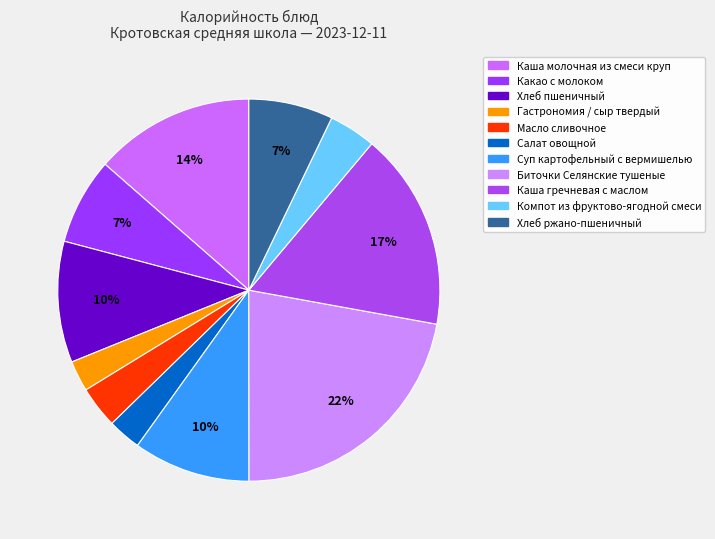

How many segments does this pie chart have?

11